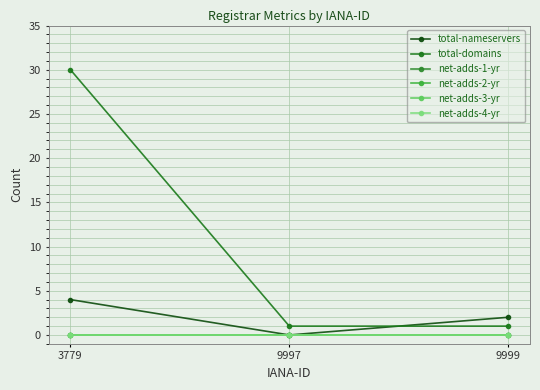

How many data points in total-nameservers are above 2?

1